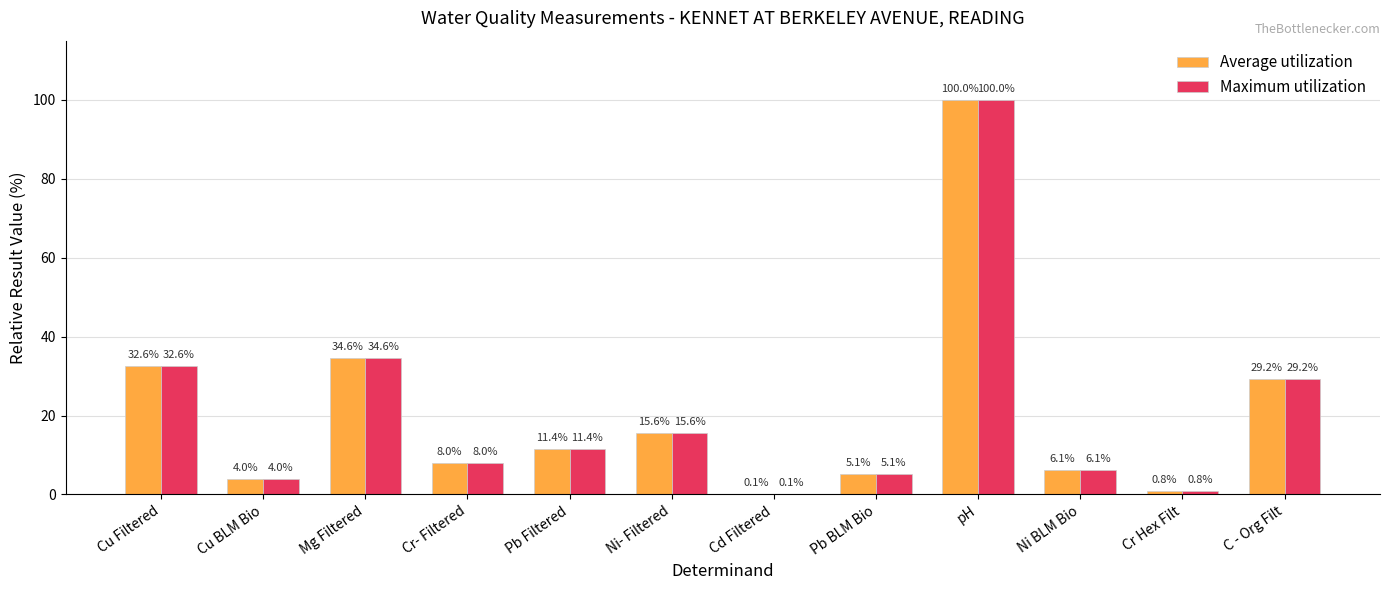

Reading left to right, transcribe all the data shown in this chart.

Average utilization: Cu Filtered=32.6	Cu BLM Bio=4.0	Mg Filtered=34.6	Cr- Filtered=8.0	Pb Filtered=11.4	Ni- Filtered=15.6	Cd Filtered=0.1	Pb BLM Bio=5.1	pH=100.0	Ni BLM Bio=6.1	Cr Hex Filt=0.8	C - Org Filt=29.2
Maximum utilization: Cu Filtered=32.6	Cu BLM Bio=4.0	Mg Filtered=34.6	Cr- Filtered=8.0	Pb Filtered=11.4	Ni- Filtered=15.6	Cd Filtered=0.1	Pb BLM Bio=5.1	pH=100.0	Ni BLM Bio=6.1	Cr Hex Filt=0.8	C - Org Filt=29.2